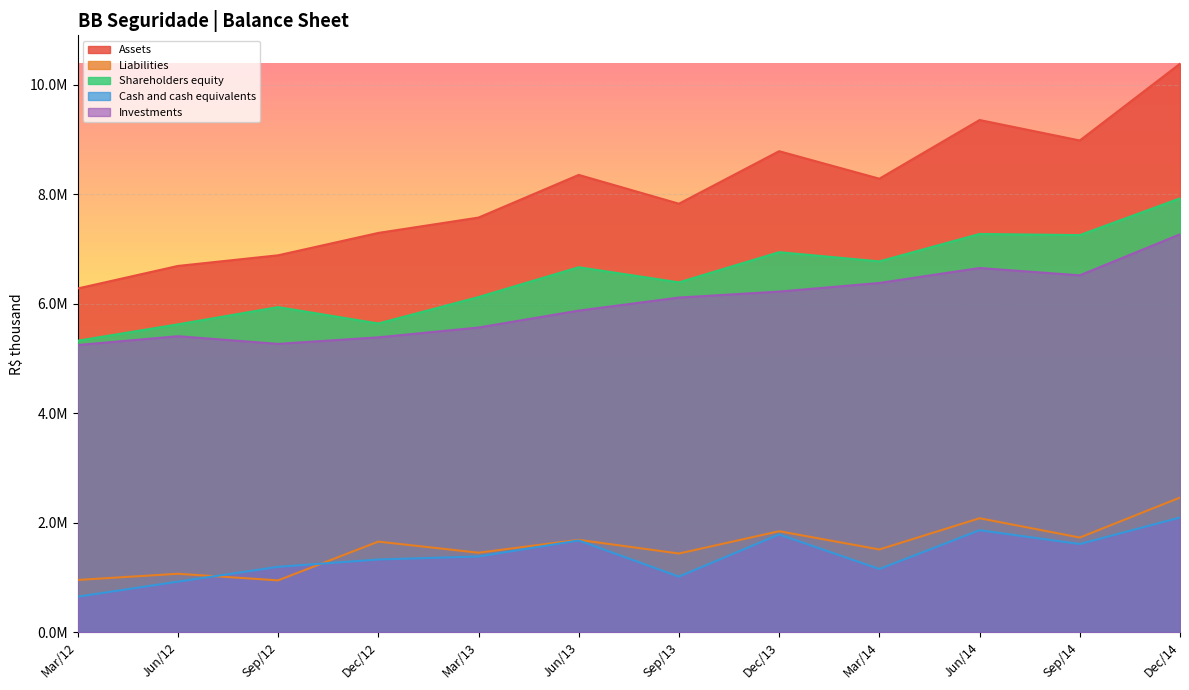

True or false: Cash and cash equivalents and Assets cross at least once.

False